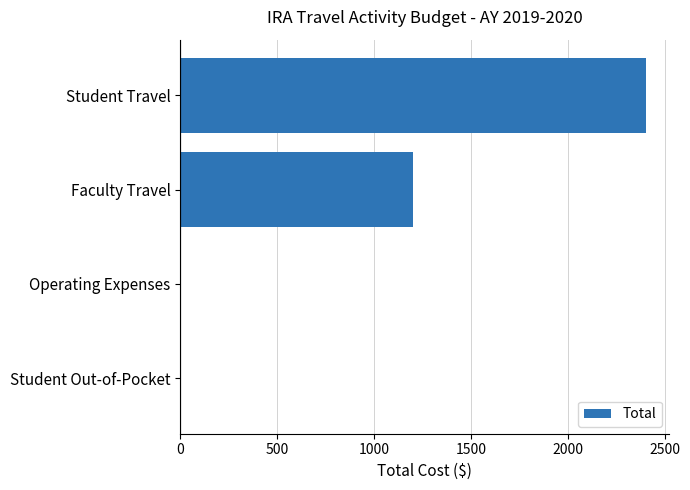

True or false: the data shows 1662 at Faculty Travel.

False